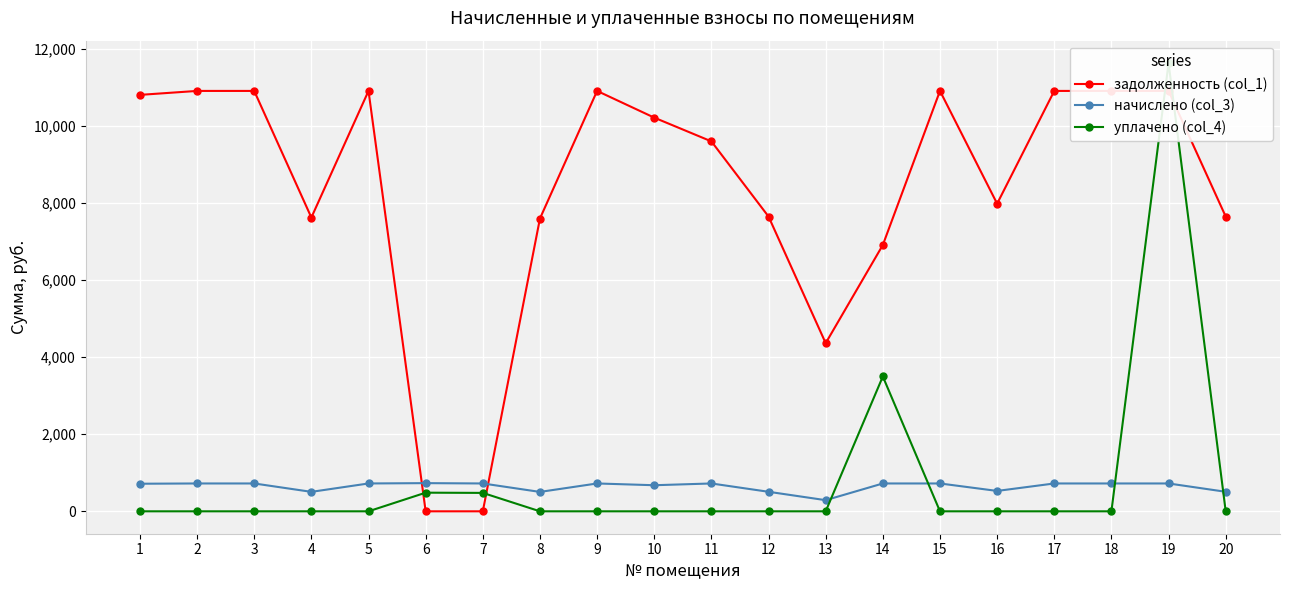

True or false: уплачено (col_4) has more than 1 points higher than both neighbors.

True